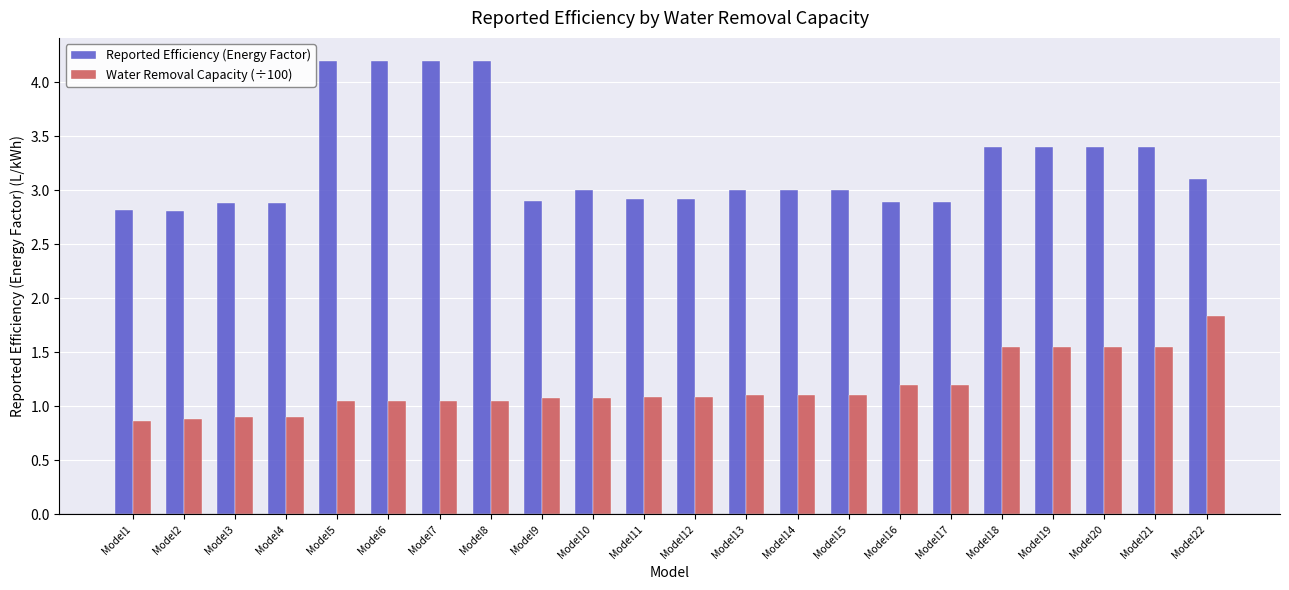

List the series in order of their peak value, highest first.

Reported Efficiency (Energy Factor), Water Removal Capacity (÷100)